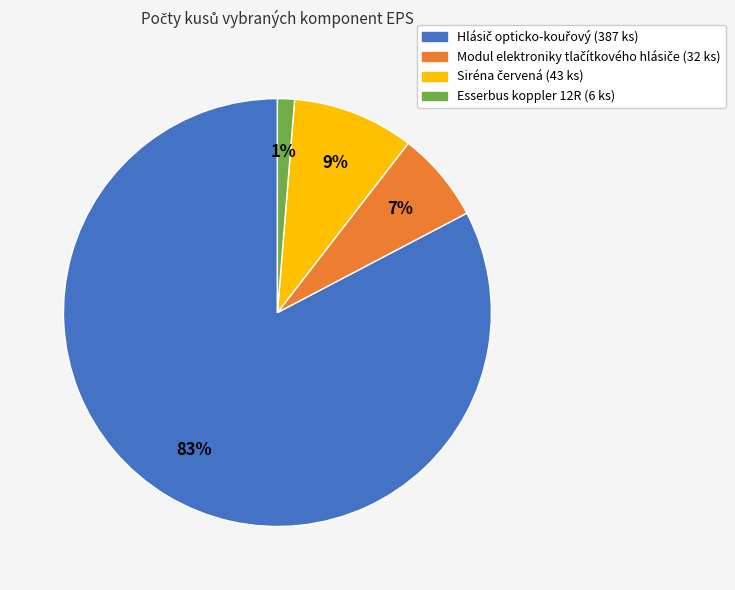

What is the smallest slice in the pie chart?

Esserbus koppler 12R (6 ks)